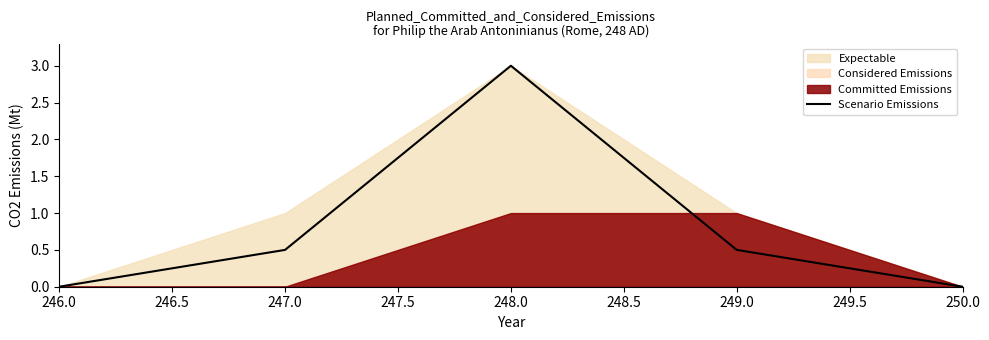

How many interior local peaks (higher than both neighbors) does the data have?

1